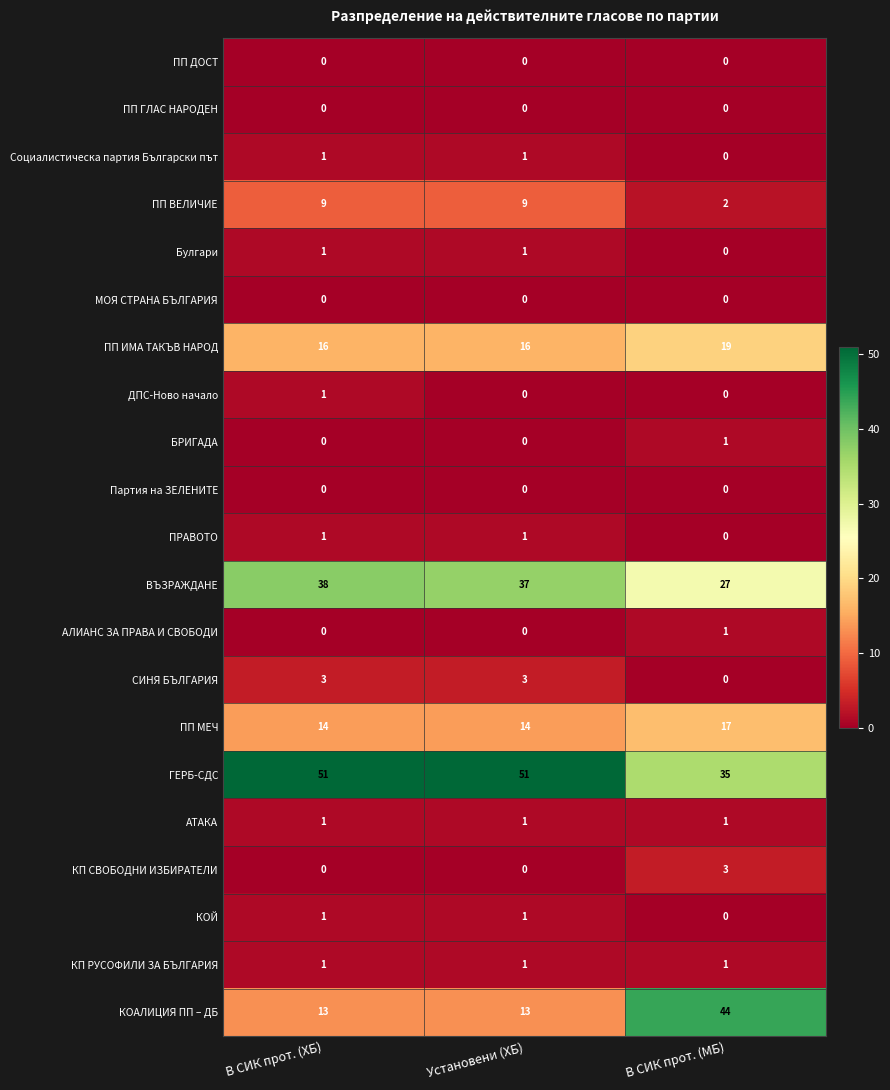

True or false: Социалистическа партия Български път has a value of 0 at В СИК прот. (ХБ).

False